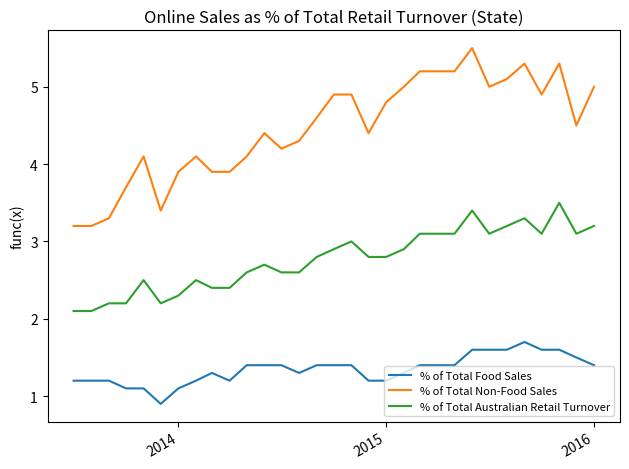

List the series in order of their peak value, highest first.

% of Total Non-Food Sales, % of Total Australian Retail Turnover, % of Total Food Sales